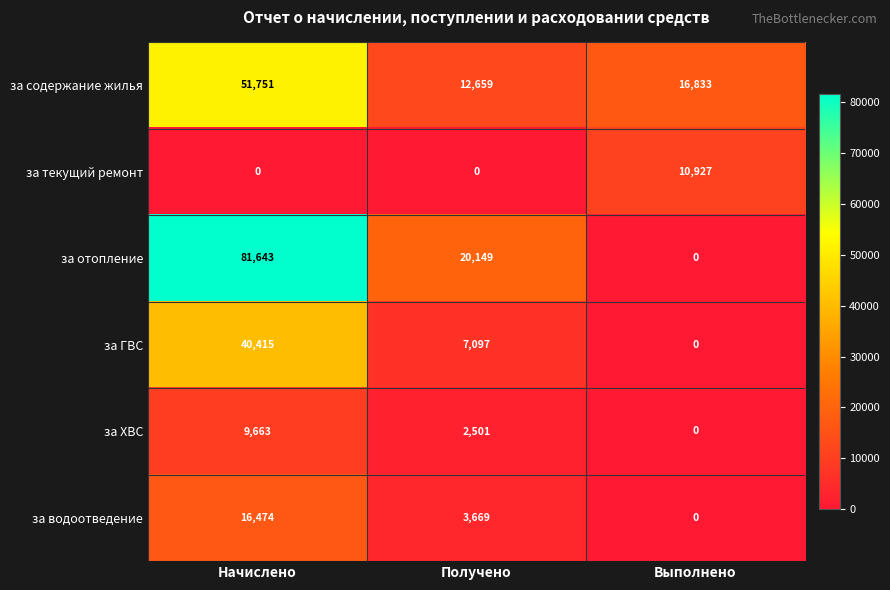

The value of за текущий ремонт at Начислено is 0. True or false?

True